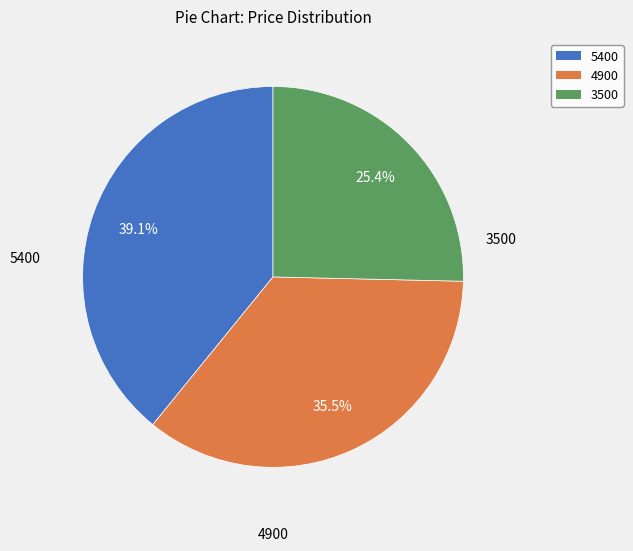

Does any single category account for the majority?

No